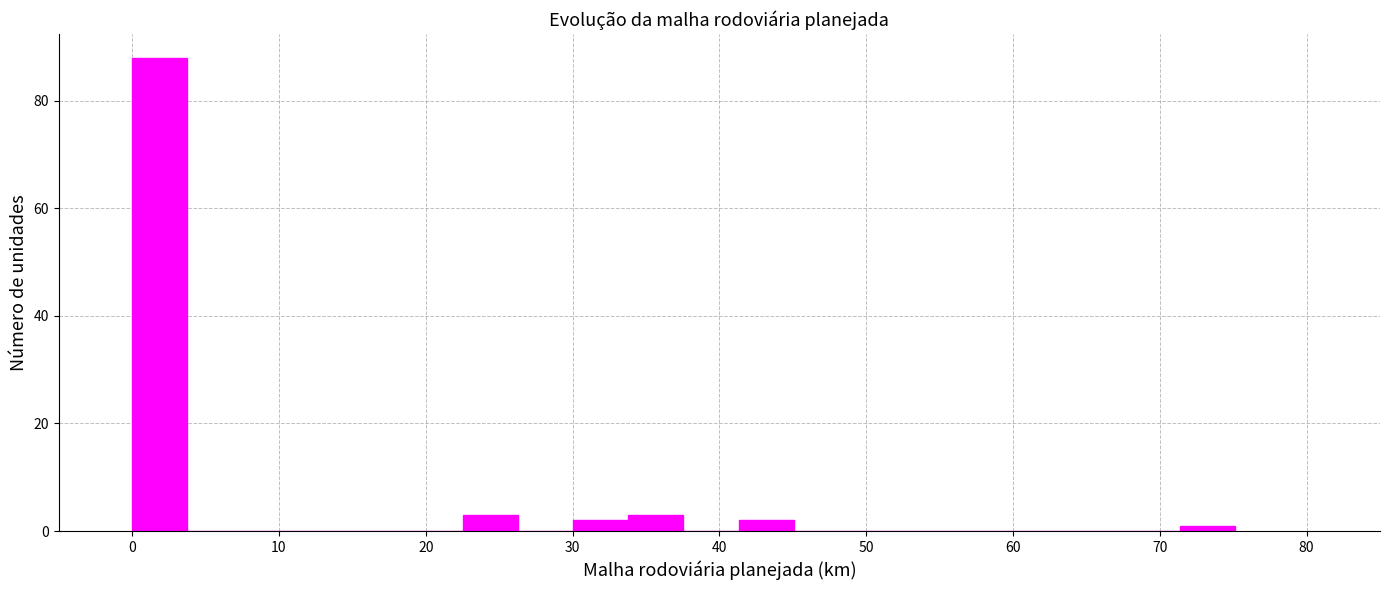

Read against the x-axis, roughly where is the centre of the tallest bar?

2